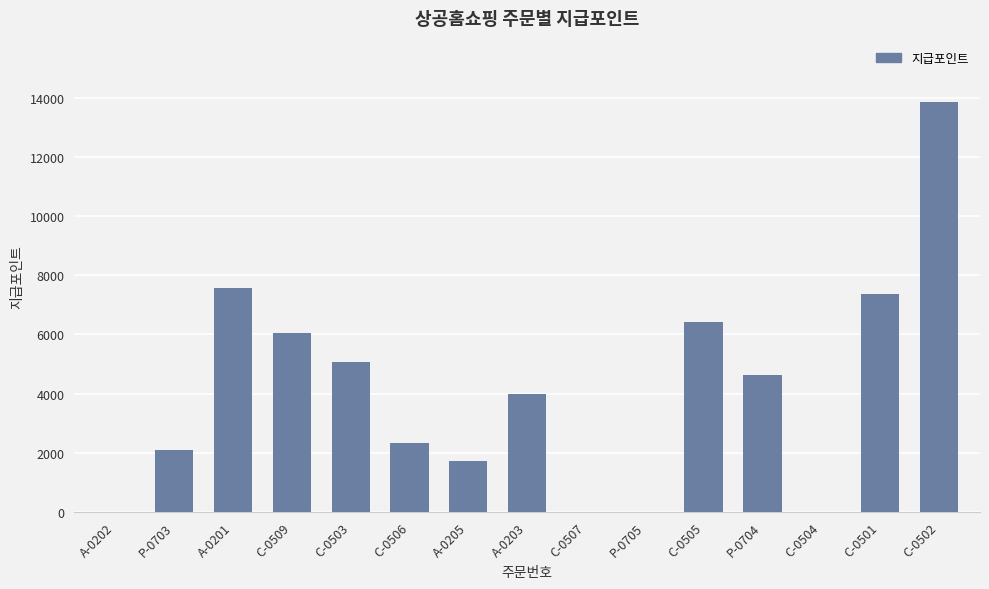

What is the sum of the values at C-0504 and C-0506?

2340